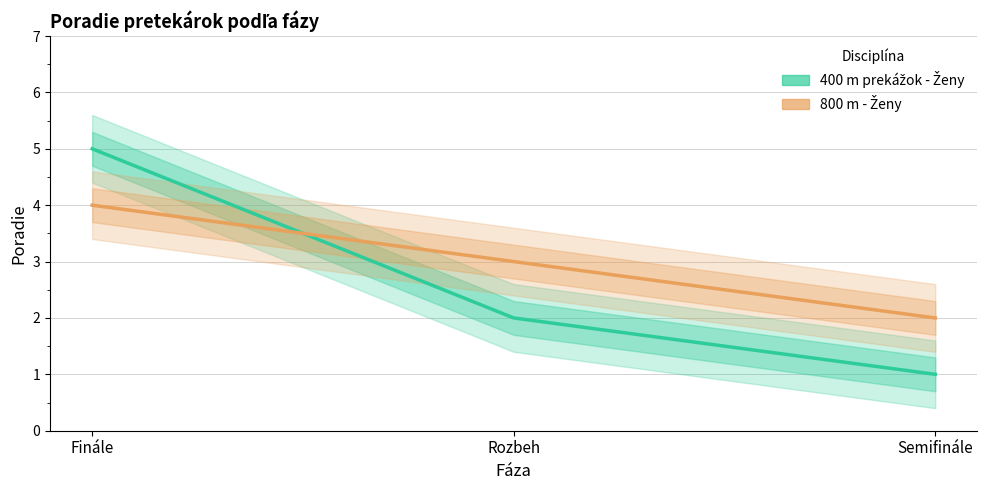

At which category is the sum across all series the highest?

Finále